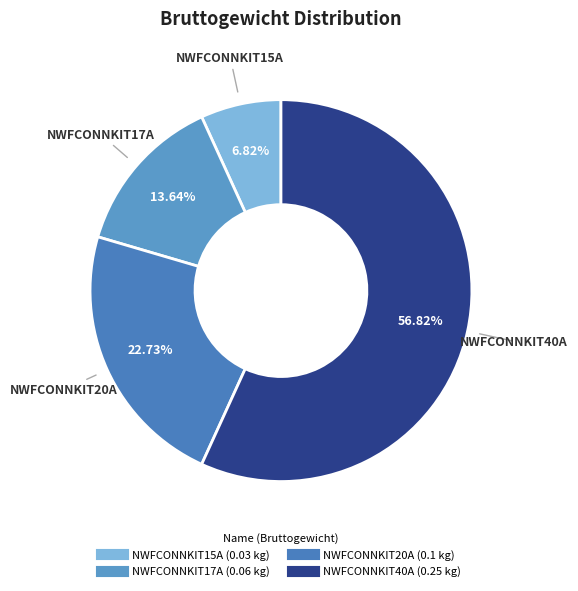

To the nearest percent, what is the average slice percentage?

25%